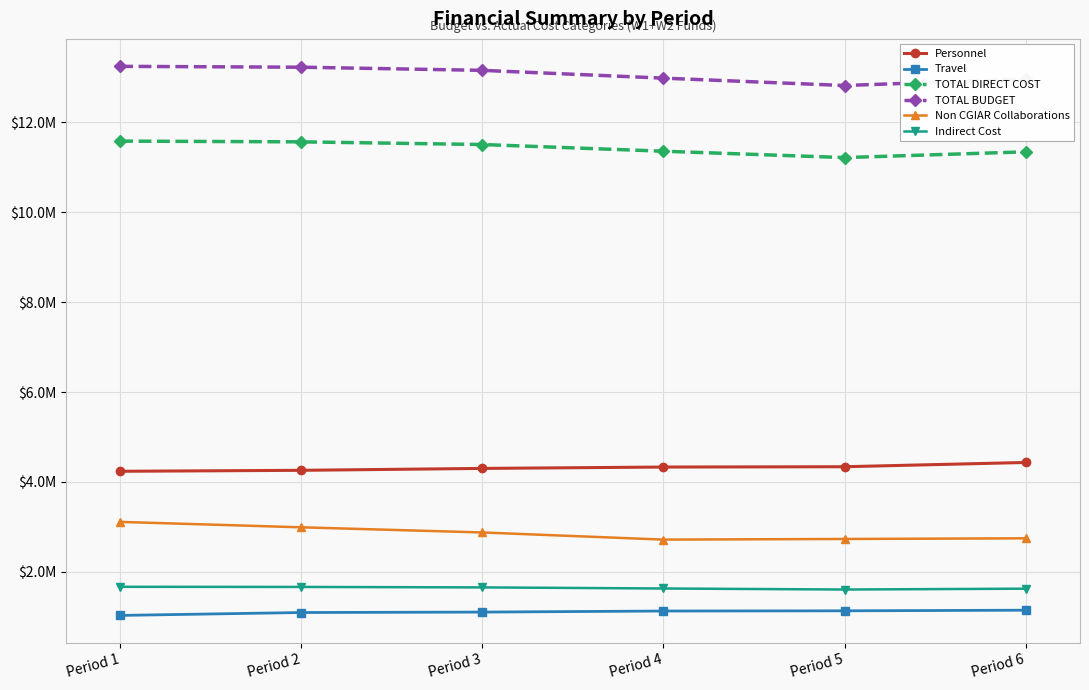

True or false: Indirect Cost and Travel cross at least once.

False